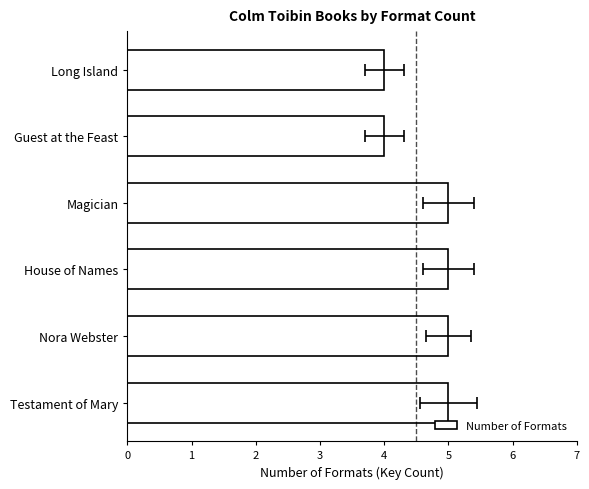

How many distinct data groups are displayed?

1